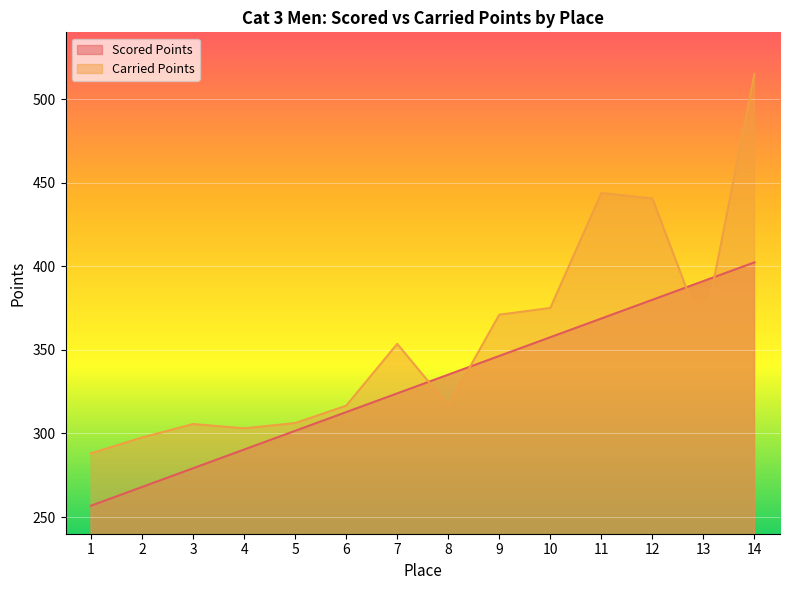

Where do Carried Points and Scored Points first cross each other?

7 and 8